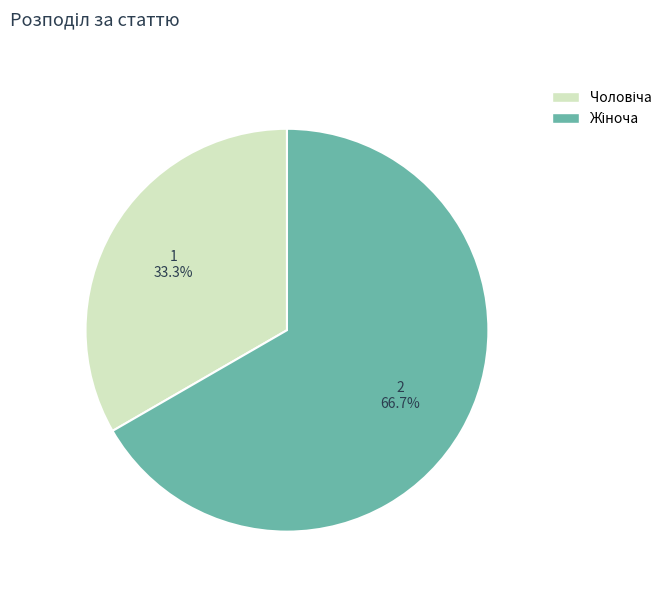

Is there any slice that represents more than half of the pie?

Yes